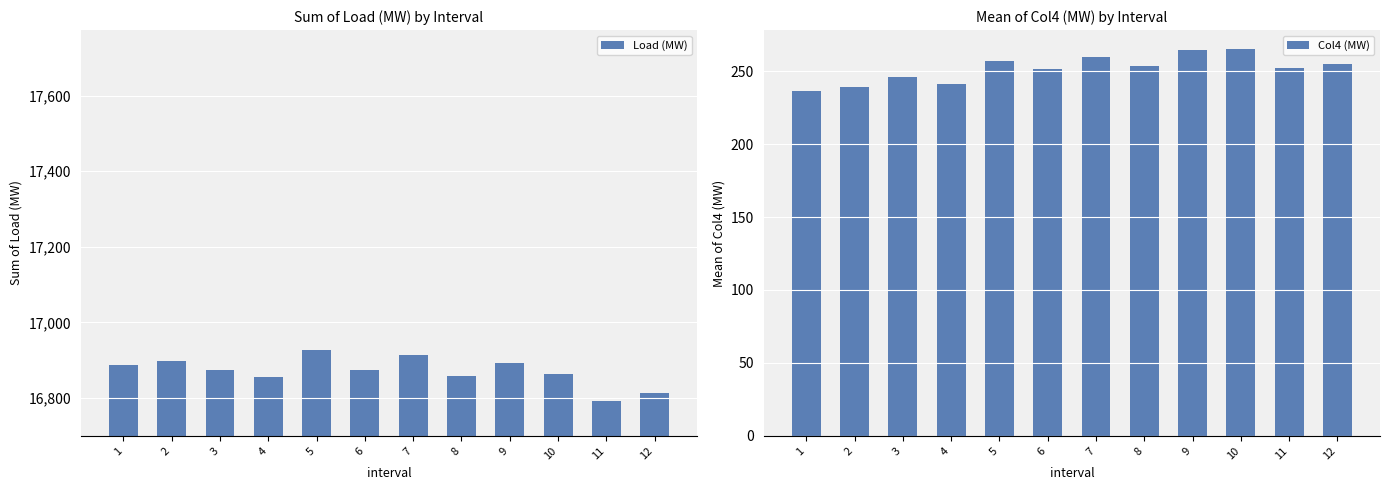

At which label is Col4 (MW) closest to 250?

6